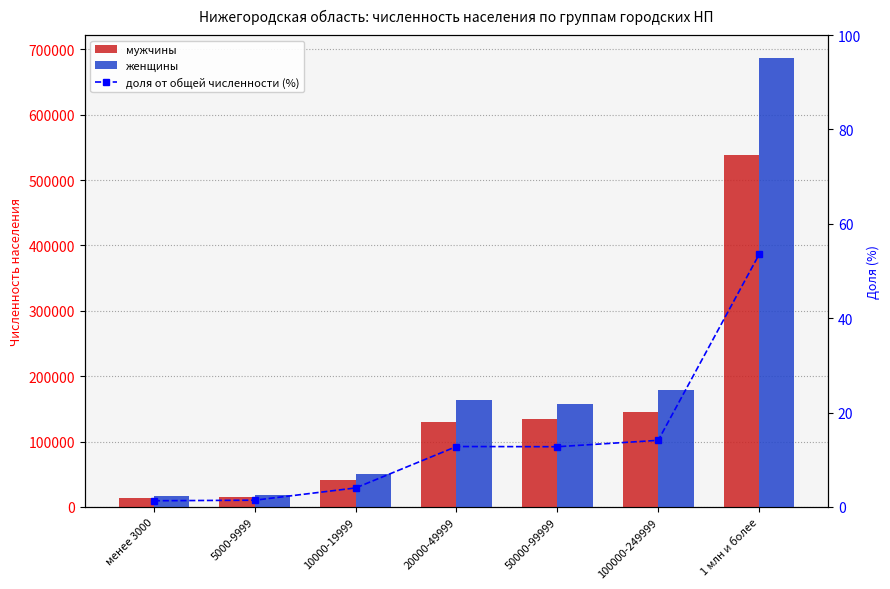

What is the value of the мужчины bar at the 5th from the left?

134450.0